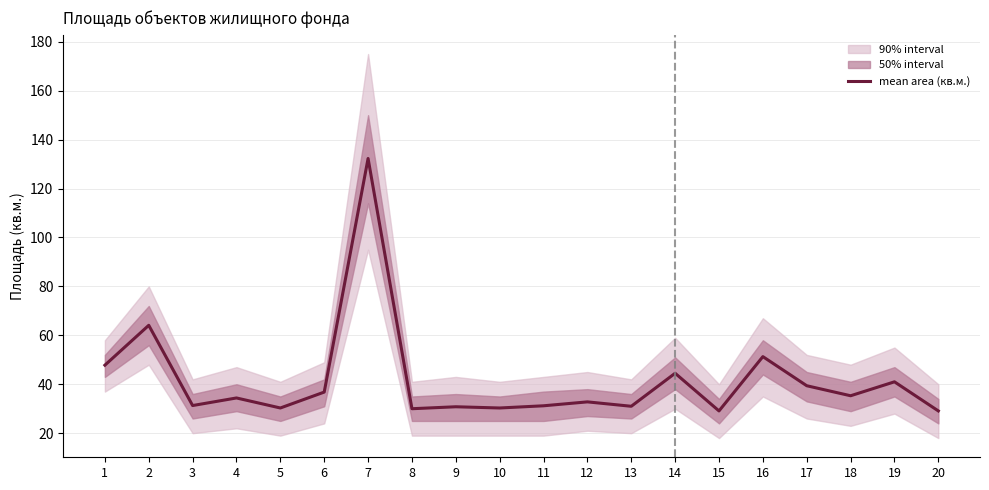

The value at 13 is 7.9. True or false?

False